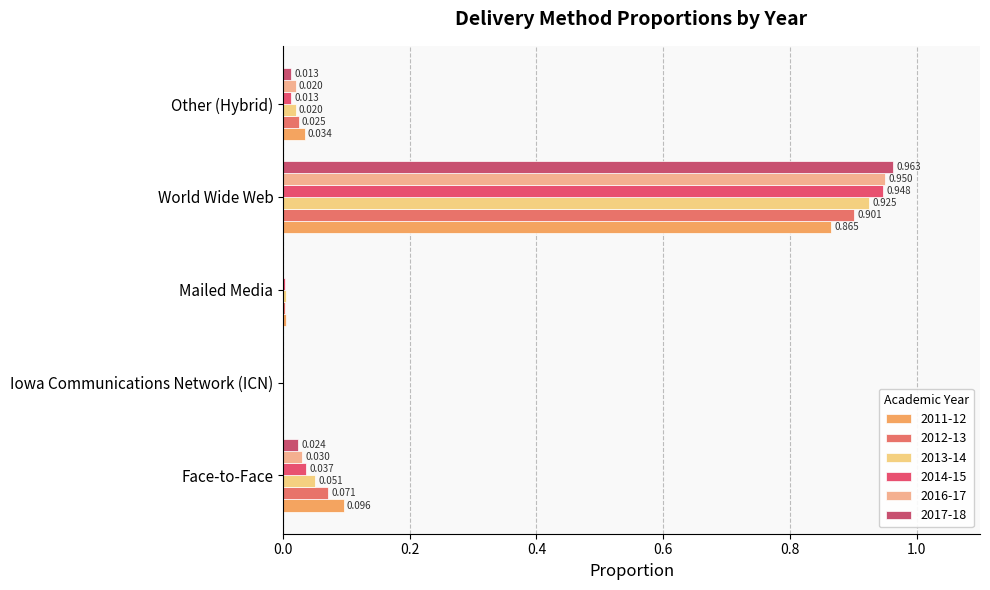

Rank the series by their maximum value, from lowest to highest.

2011-12, 2012-13, 2013-14, 2014-15, 2016-17, 2017-18